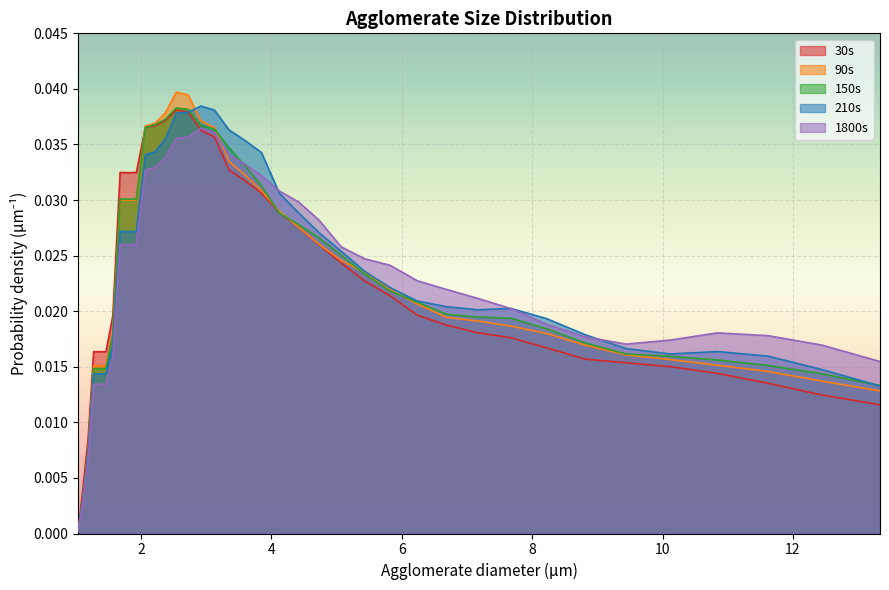

Which series has the largest total across all categories?

210s